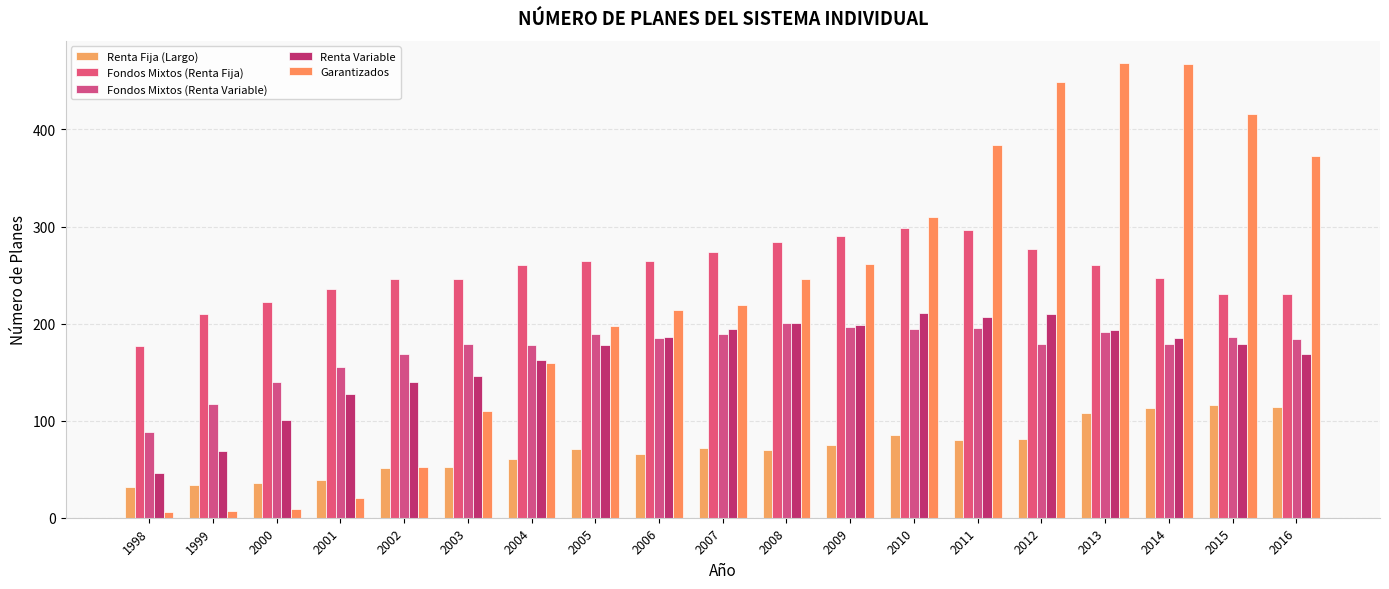

At which label is Fondos Mixtos (Renta Variable) closest to 144?

2000